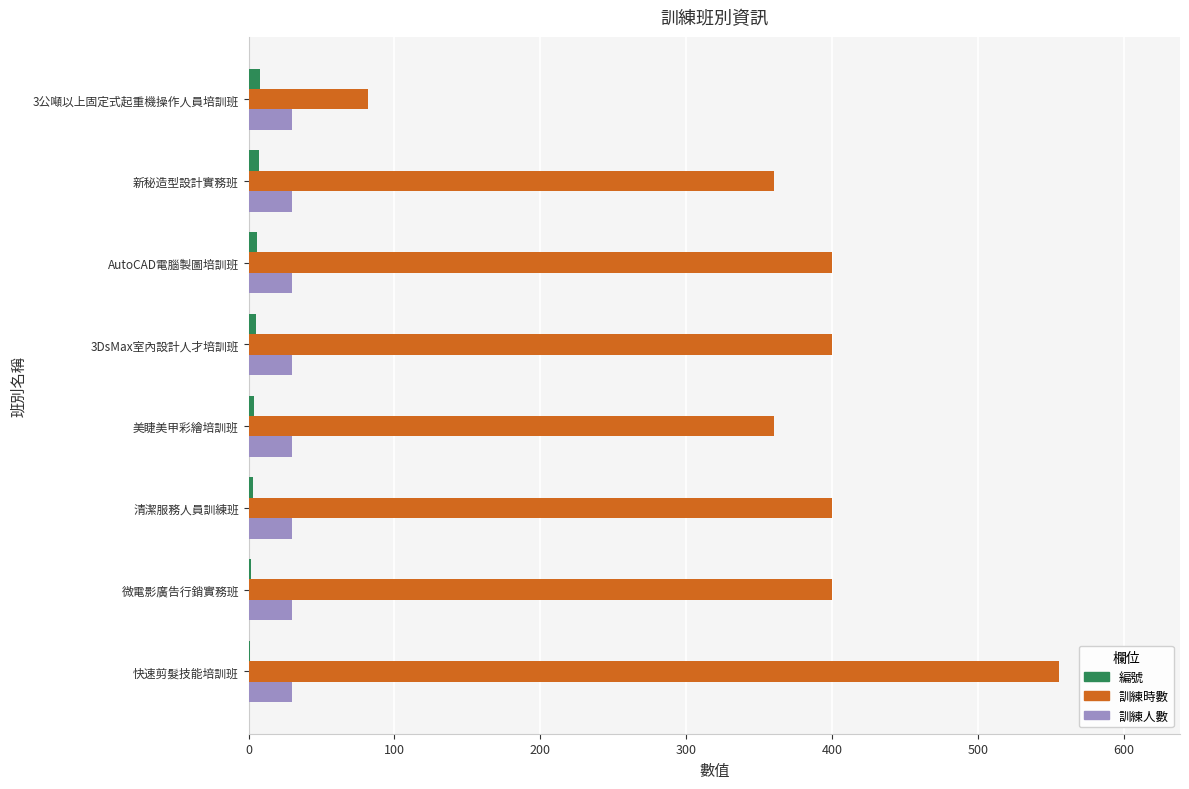

How many categories are shown in the chart?

8